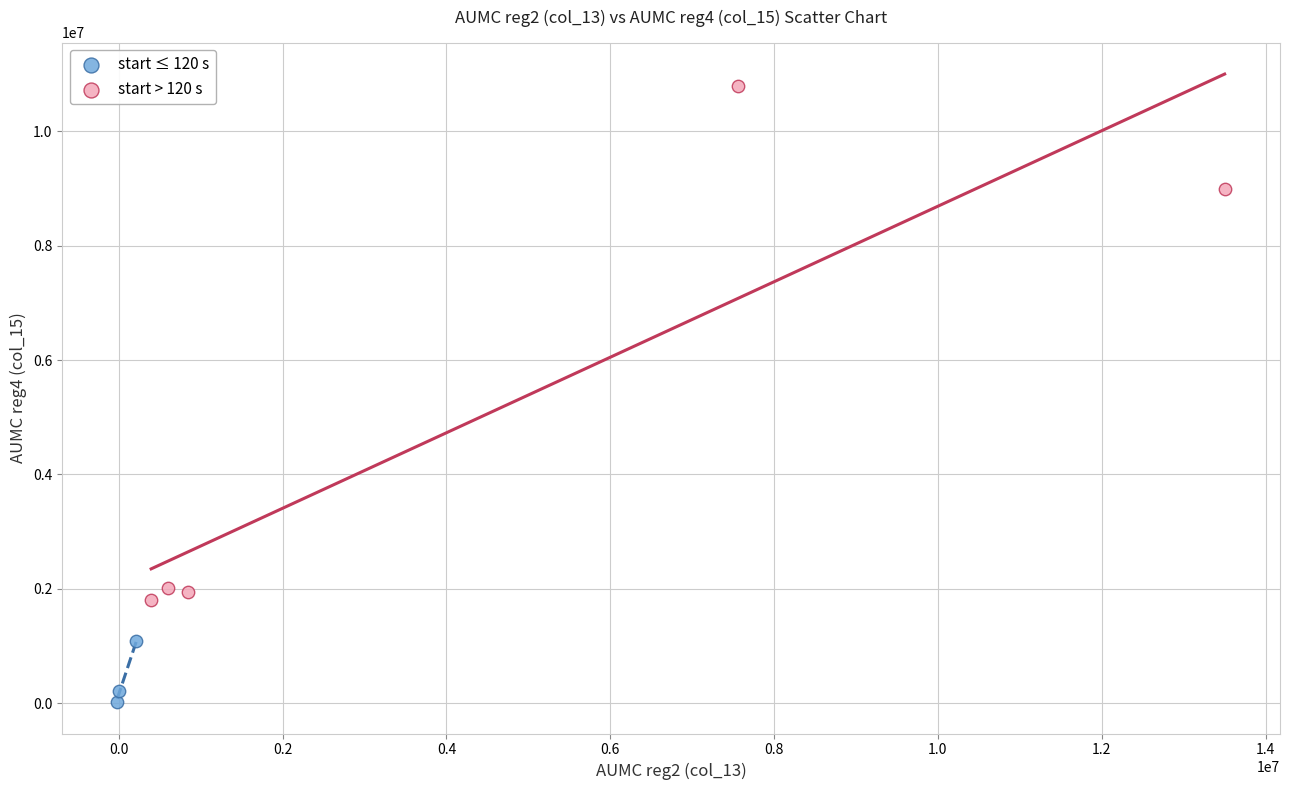

What are all the series names shown in the legend?

start ≤ 120 s, start > 120 s